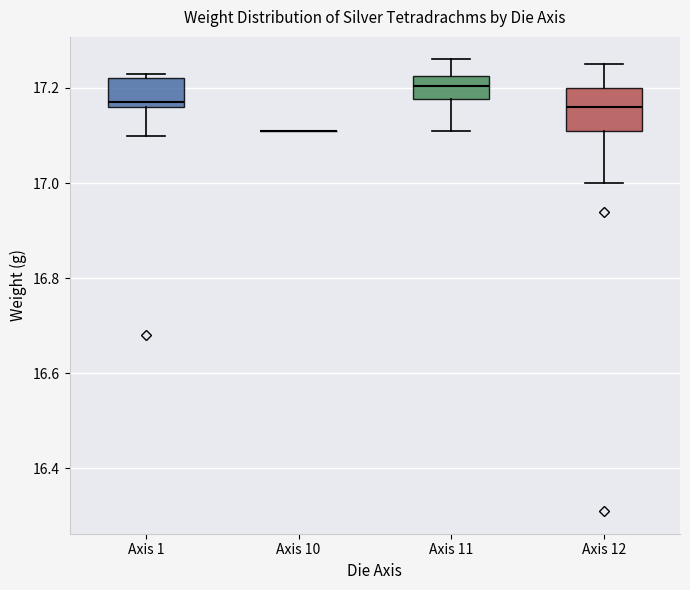

Where does the upper whisker of the box for Axis 12 end on the y-axis? The values are not printed on the chart, so give them approximately, as read against the axis.

17.26